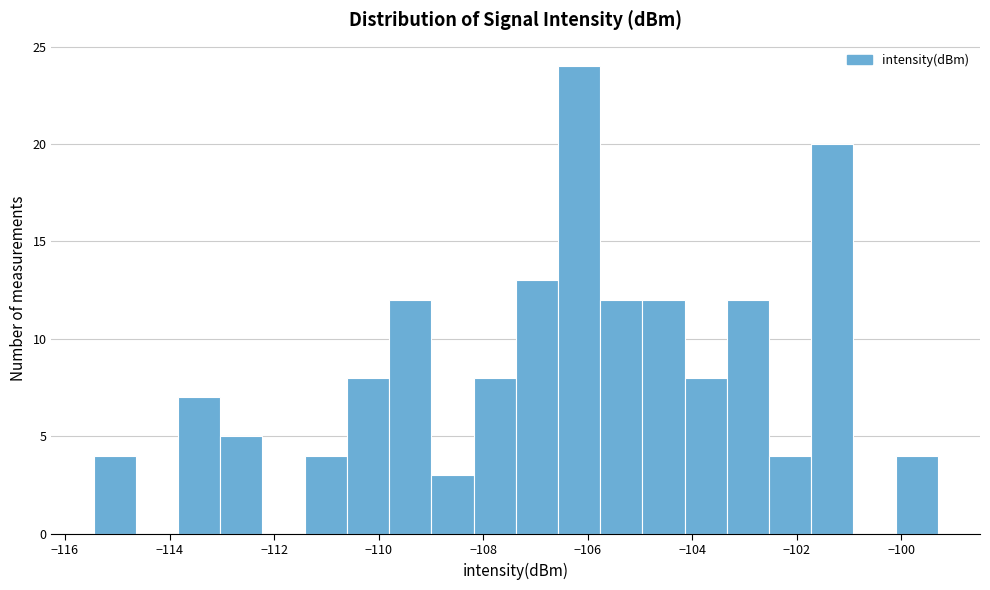

How tall is the bar that spans -115.4 to -114.6 on the x-axis? Neither the bar edges nor the heights are printed on the chart, so give them approximately, as read against the axes.

4